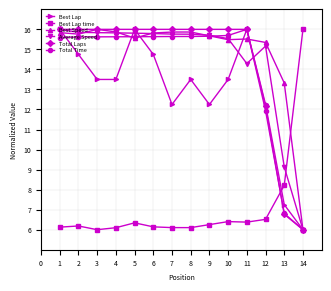

What is the greatest value displayed?

16.0